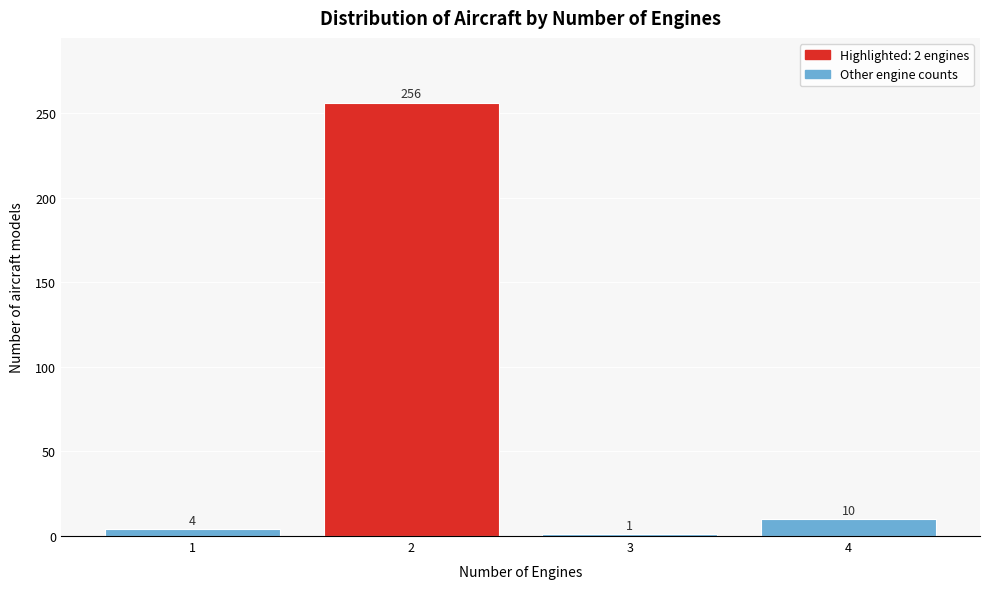

Reading left to right, extract all data points from this chart.

4	256	1	10